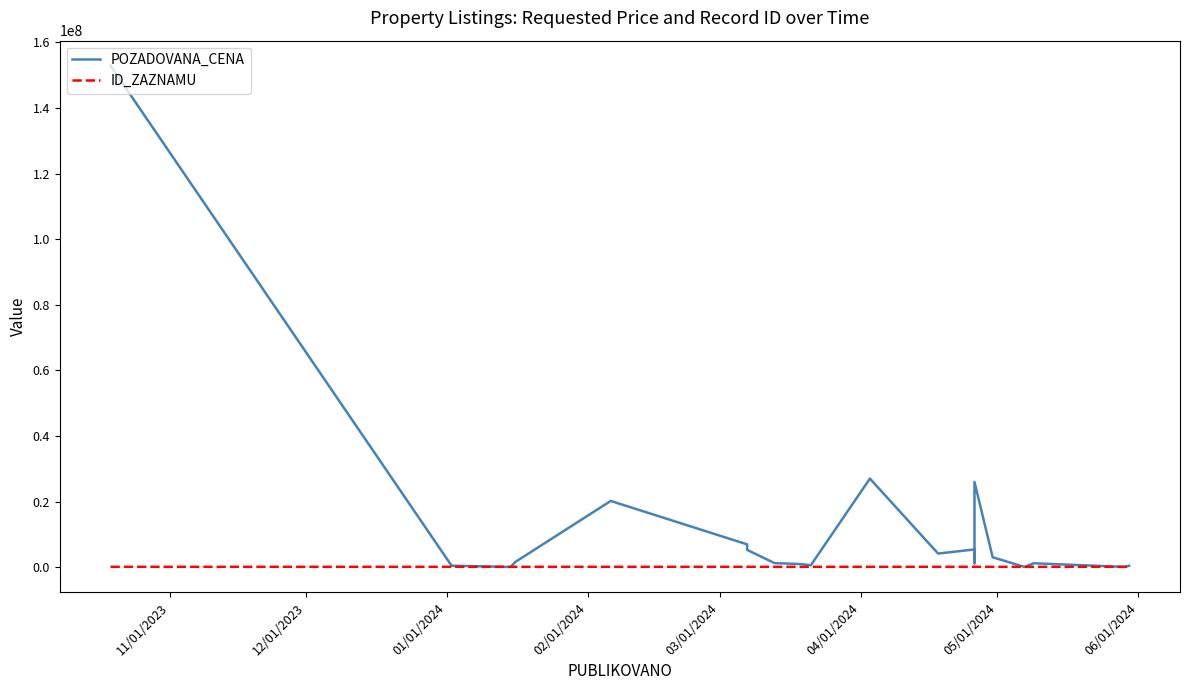

What are all the series names shown in the legend?

POZADOVANA_CENA, ID_ZAZNAMU